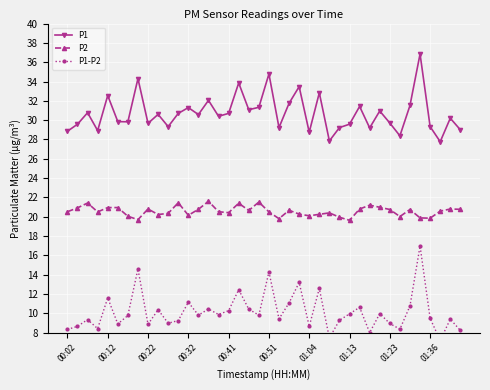

What is the minimum value for P2?

19.6